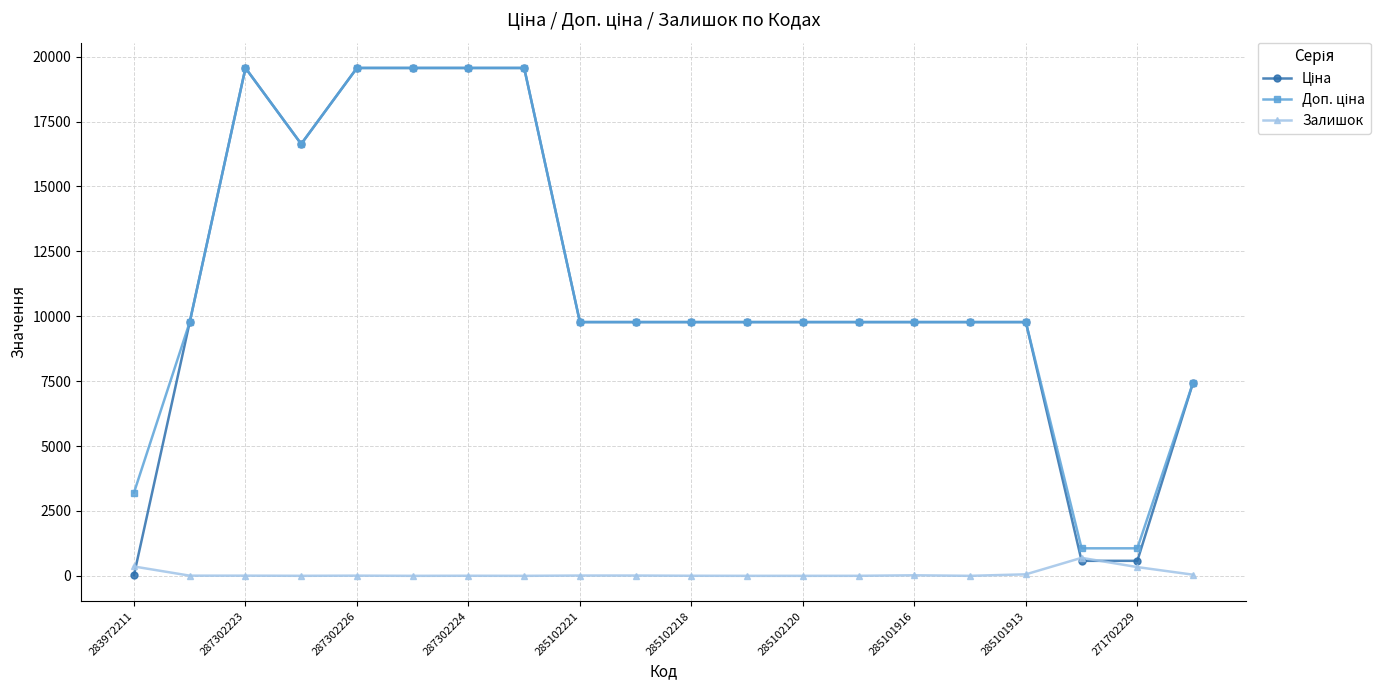

What is the greatest value displayed?

19564.9